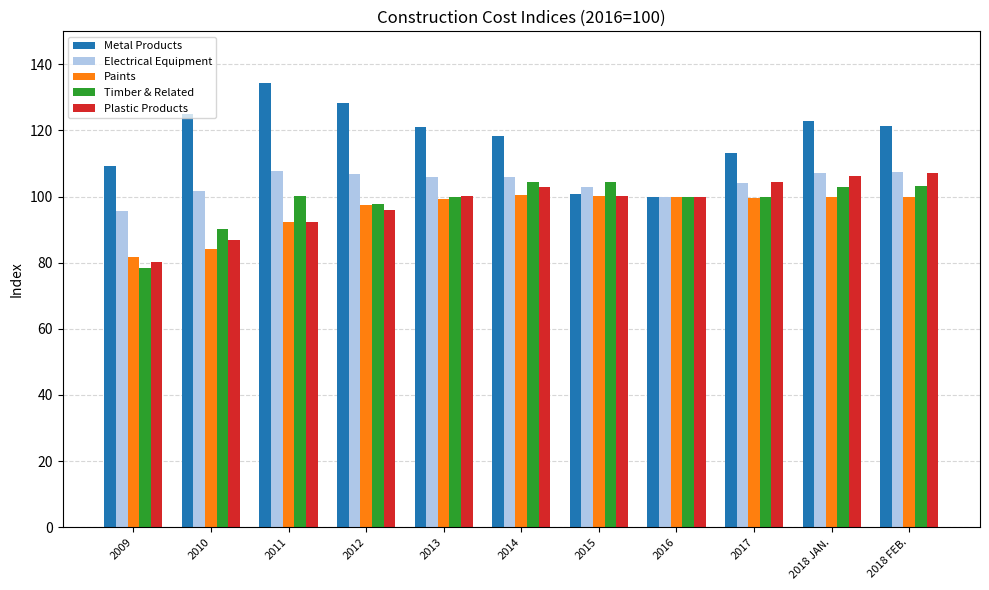

How many bars are there in each group?

5